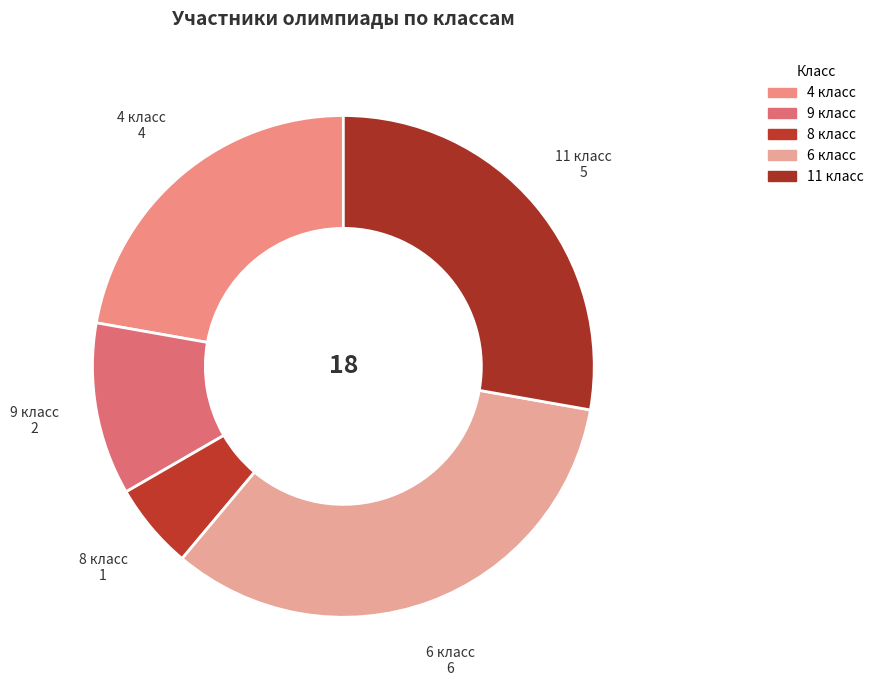

Count the number of slices in the pie.

5